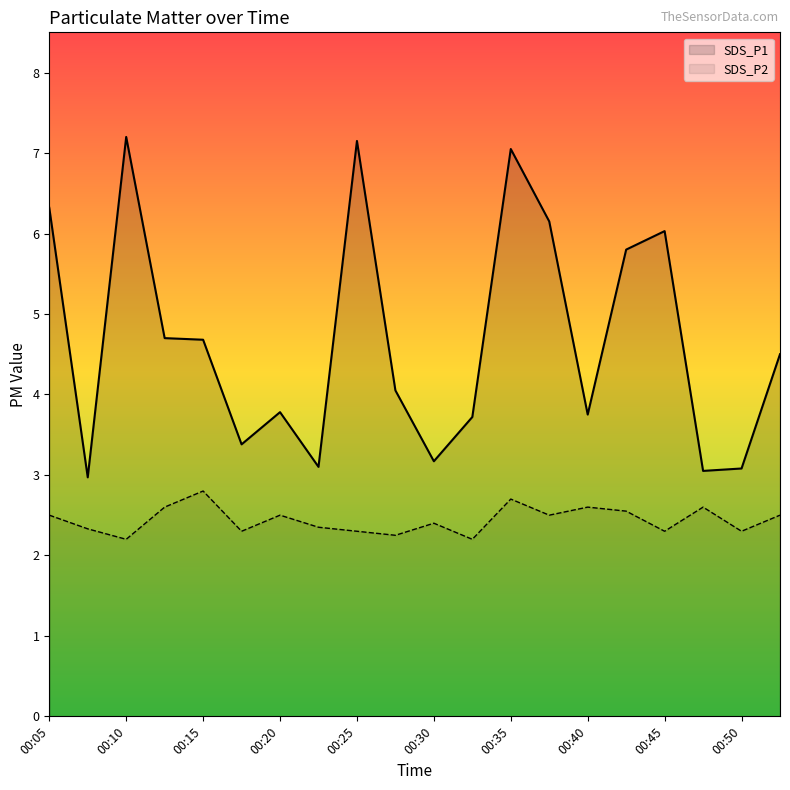

True or false: SDS_P1 and SDS_P2 intersect in this chart.

False